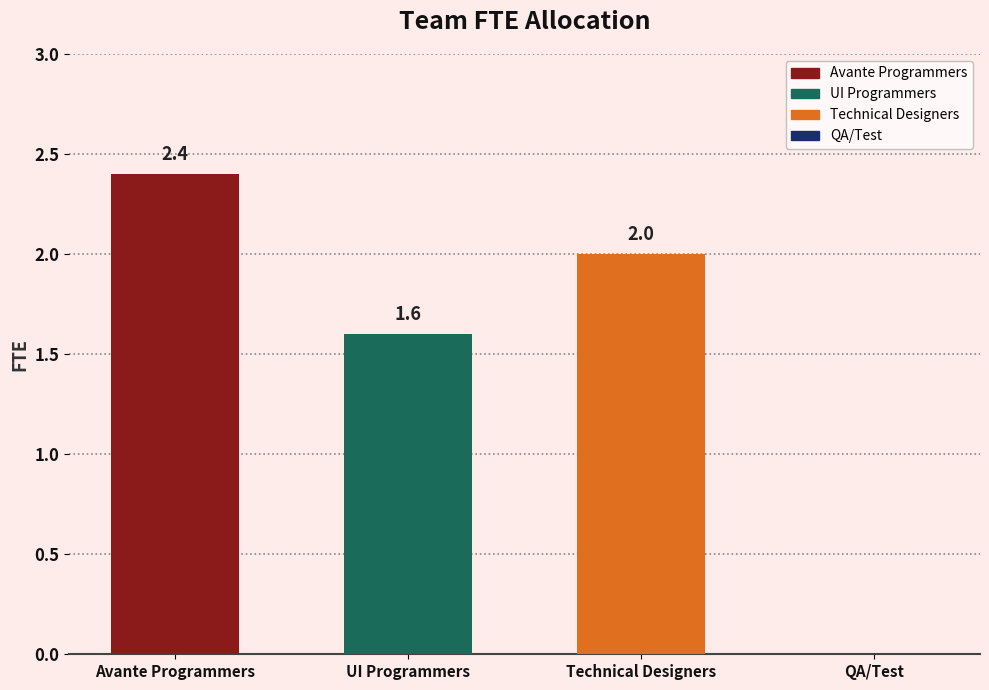

Rank the categories by value from lowest to highest.

QA/Test, UI Programmers, Technical Designers, Avante Programmers